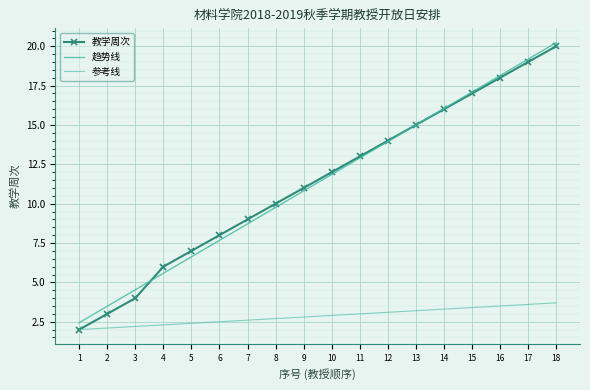

At which category is the sum across all series the highest?

18